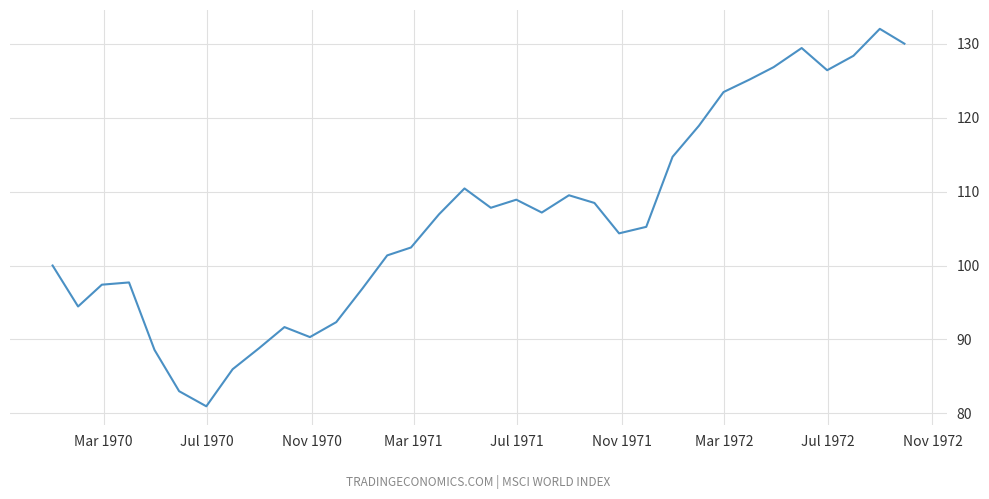

What is the maximum value shown in the chart?

132.0